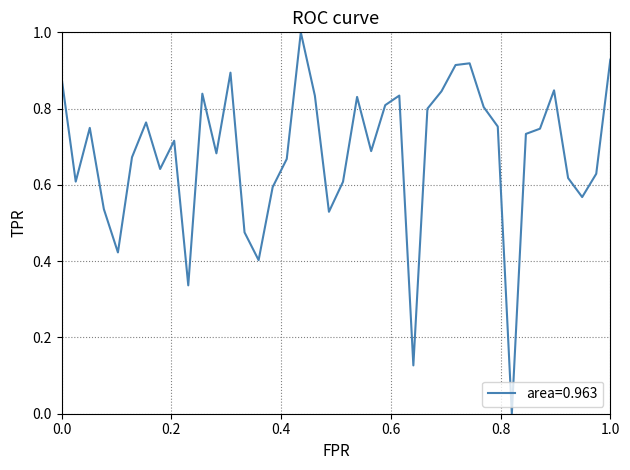

True or false: the data has more than 2 interior local peaks.

True